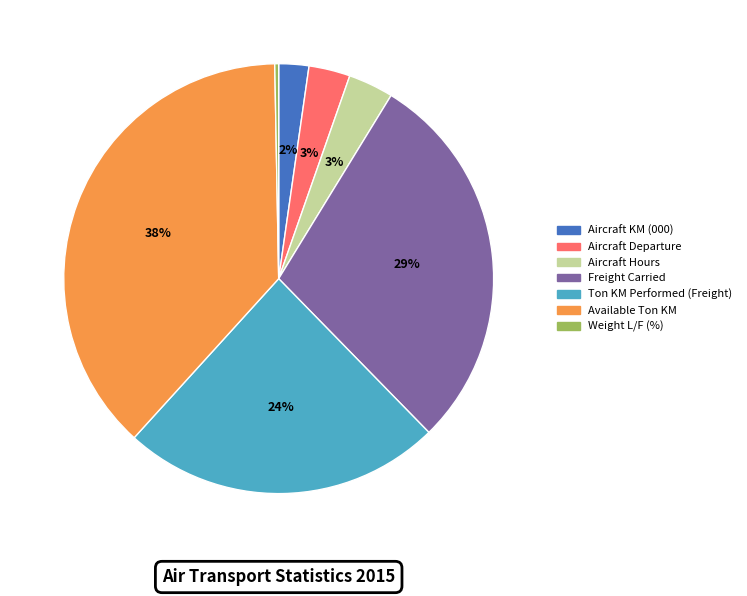

Combined, do Ton KM Performed (Freight) and Aircraft Departure account for over 50%?

No